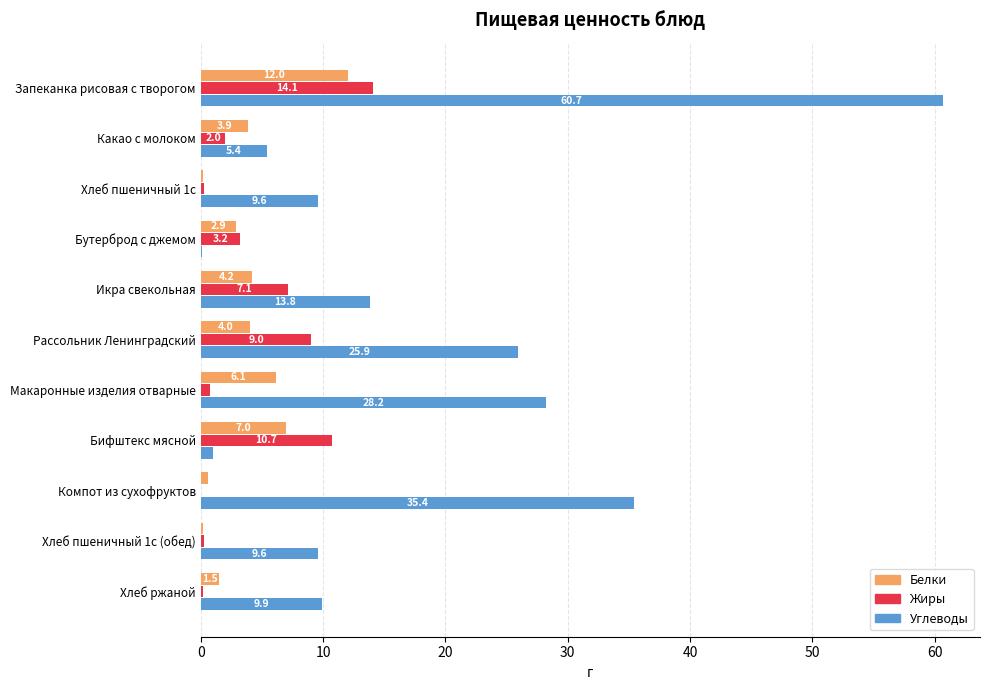

The value of Углеводы at Икра свекольная is 5.4. True or false?

False